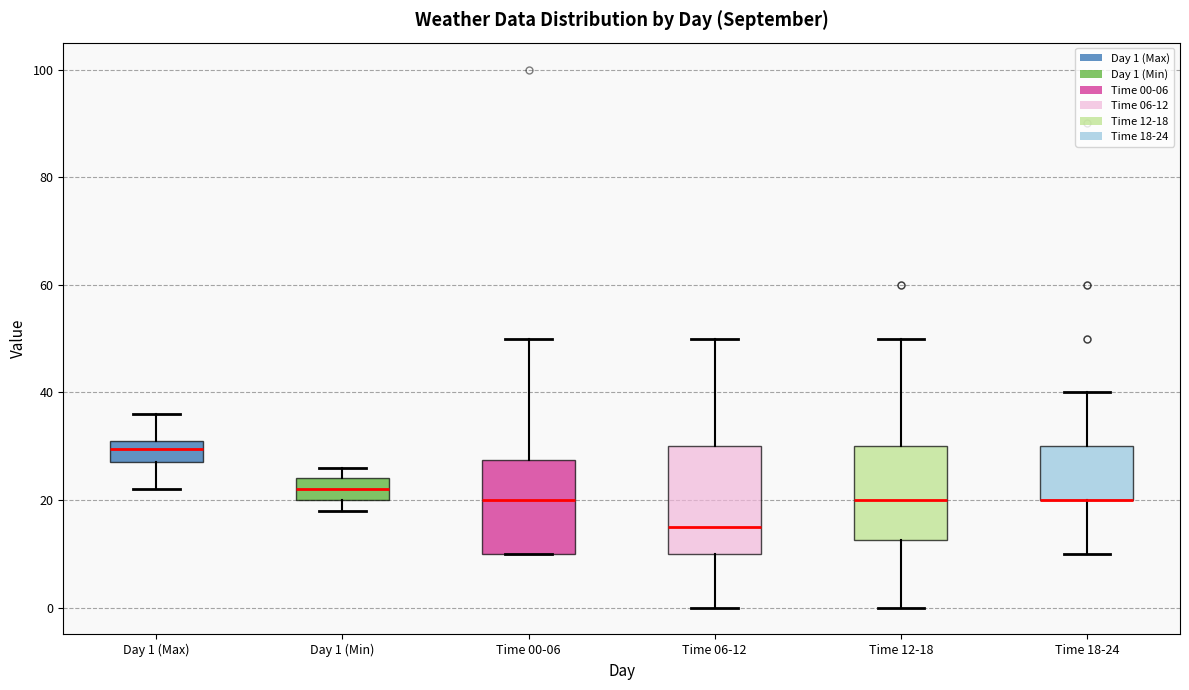

Where does the lower whisker of the box for Day 1 (Max) end on the y-axis? The values are not printed on the chart, so give them approximately, as read against the axis.

22